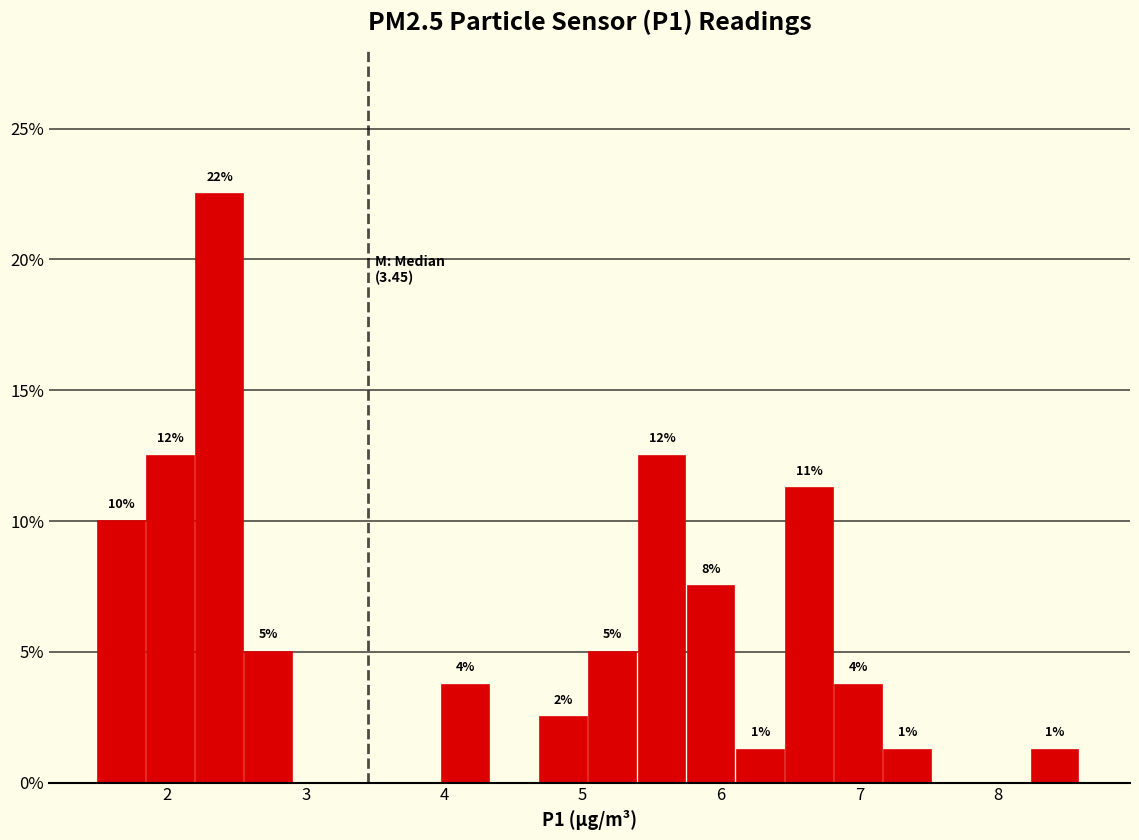

Read against the x-axis, roughly where is the centre of the tallest bar?

2.4